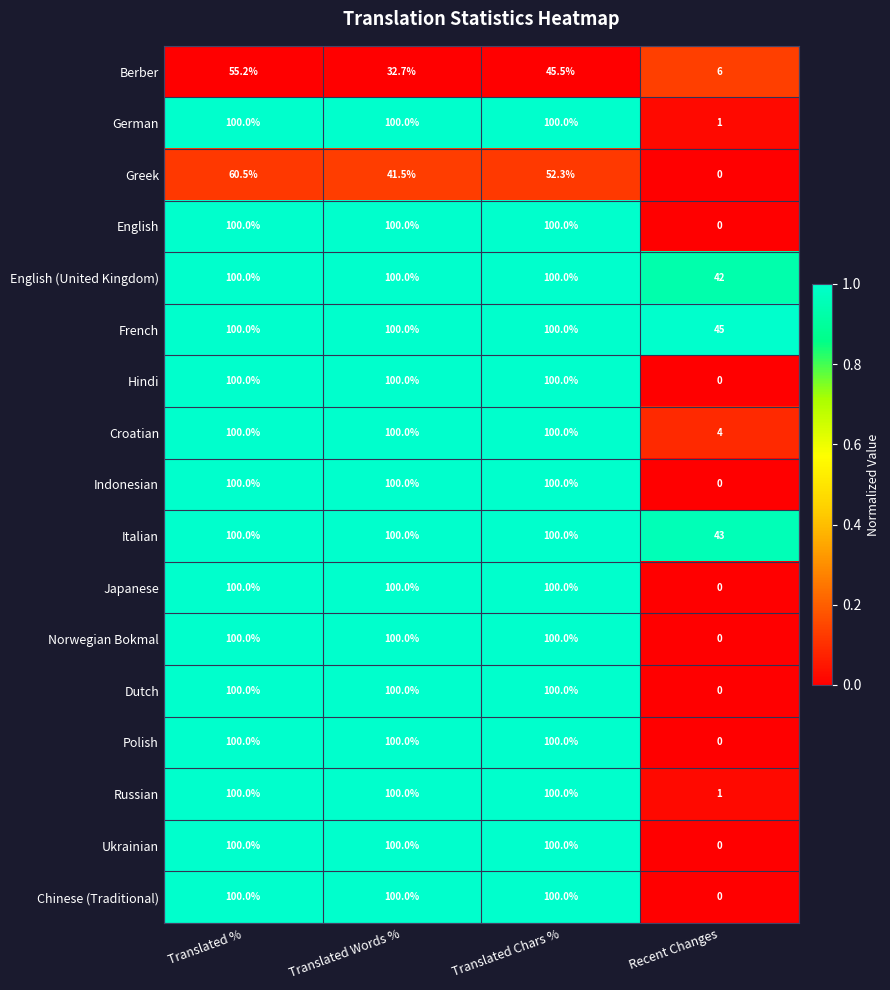

What is the approximate value of English (United Kingdom) at Translated Words %?

100.0